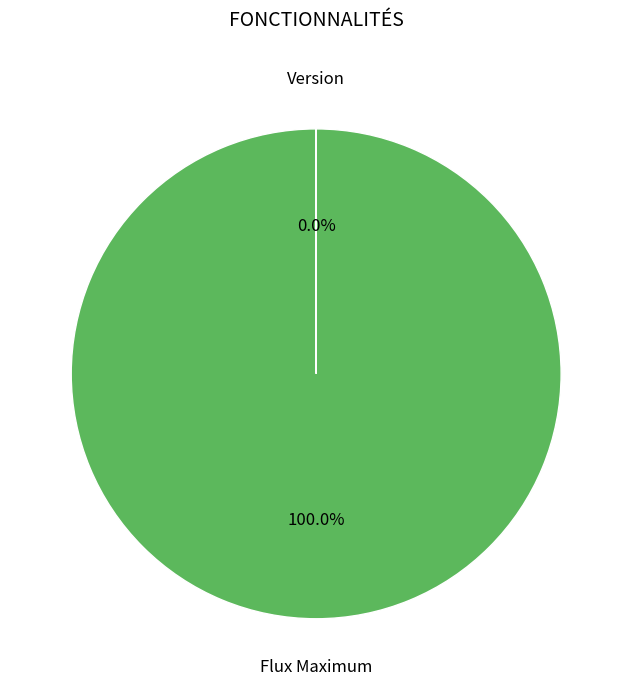

Which category accounts for the majority?

Flux Maximum